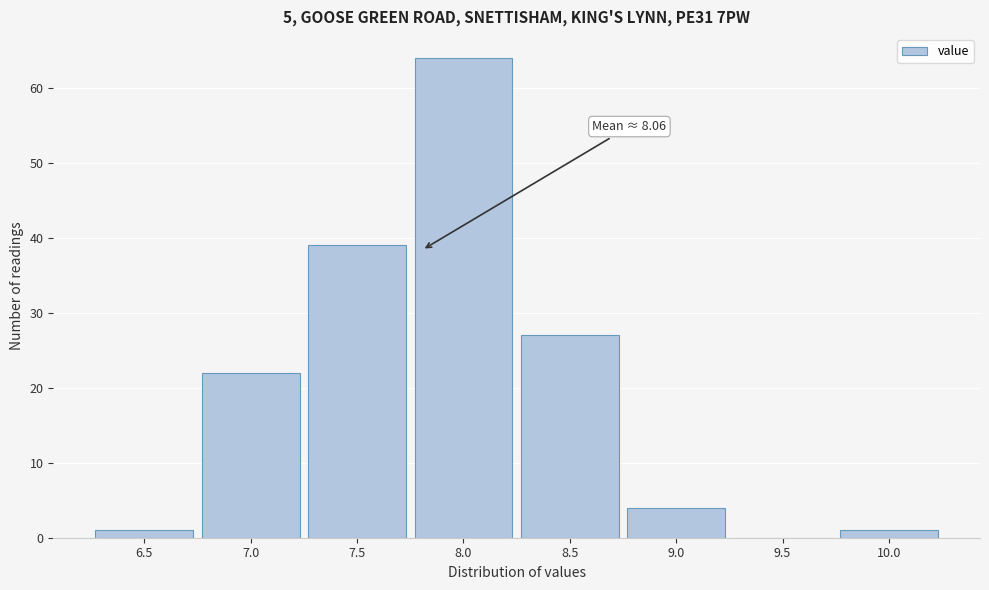

Reading right to left, list all the values displayed in this chart.

10.0=1	9.5=0	9.0=4	8.5=27	8.0=64	7.5=39	7.0=22	6.5=1